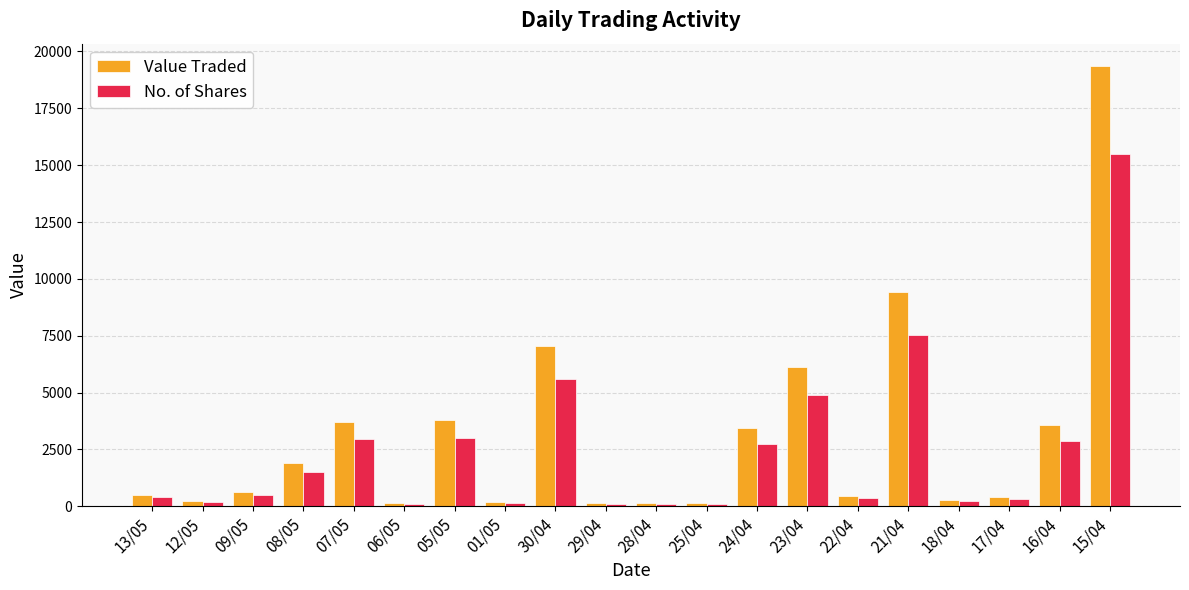

Which series has the widest spread of values?

Value Traded